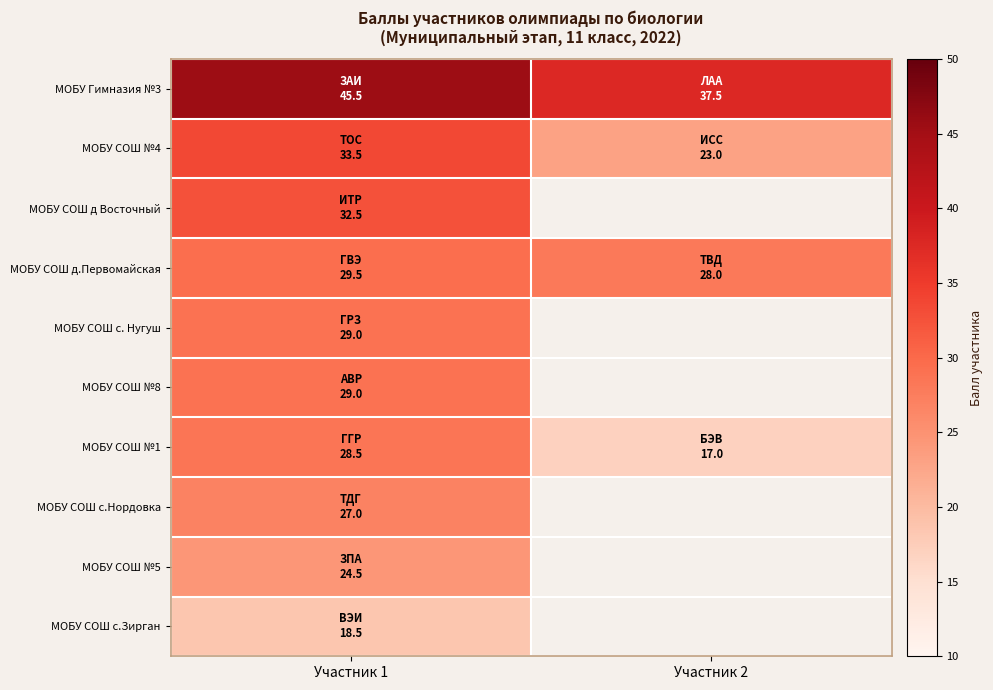

What is the minimum value for МОБУ Гимназия №3?

37.5